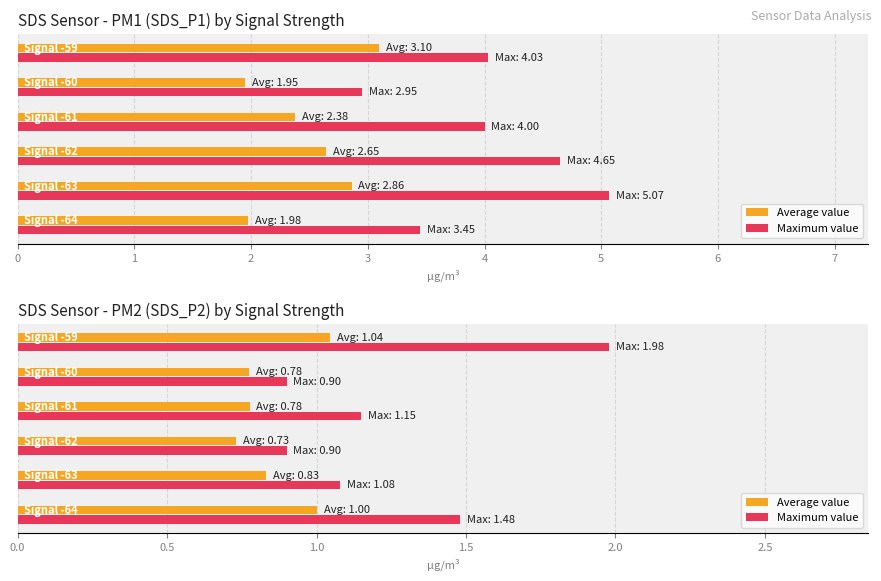

What is the smallest value displayed?

0.7